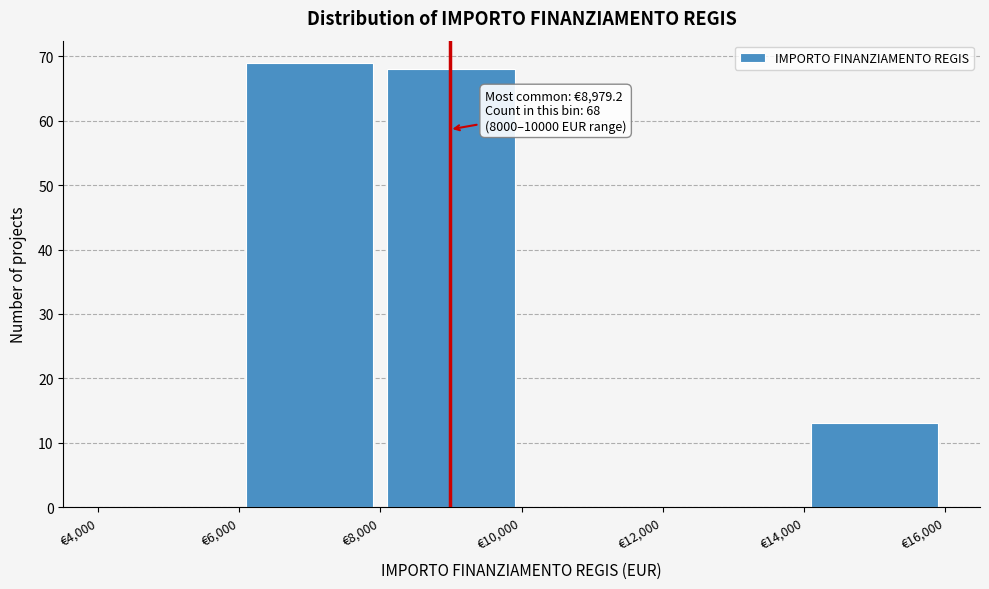

Over which range of the x-axis is the bar tallest?

6000 to 8000